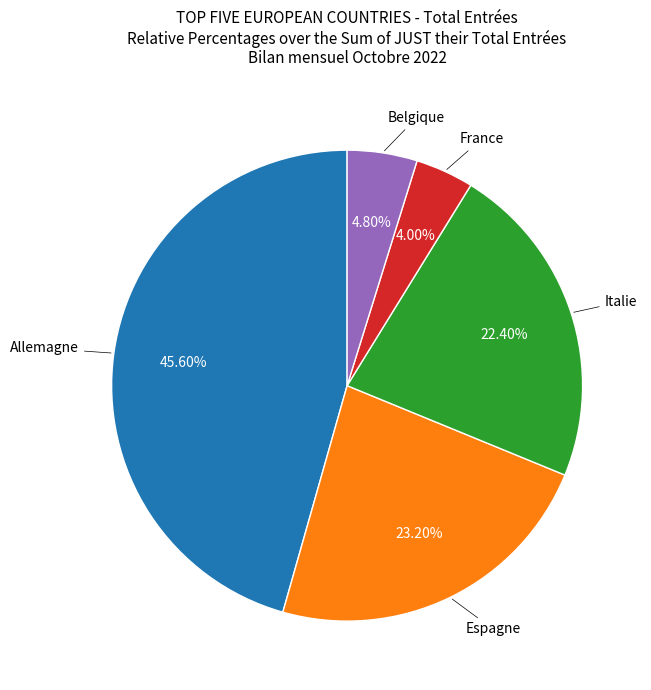

Is there any slice that represents more than half of the pie?

No